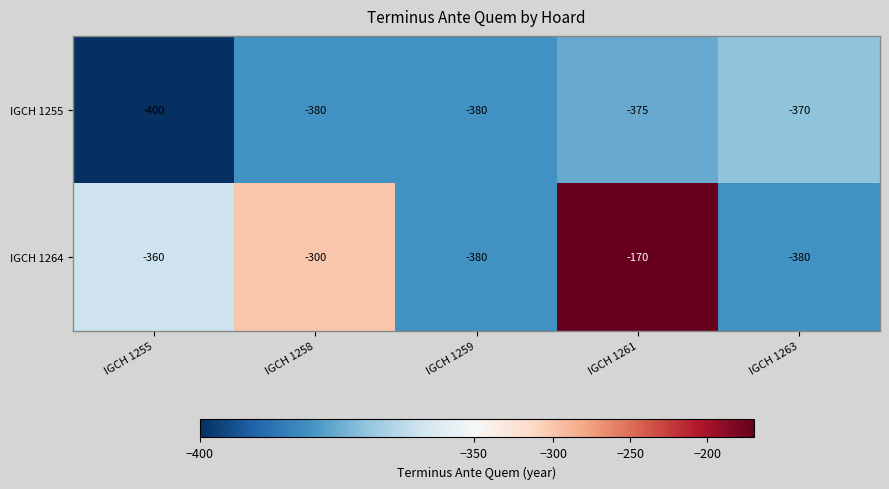

Which series has the largest range (max minus min)?

IGCH 1264